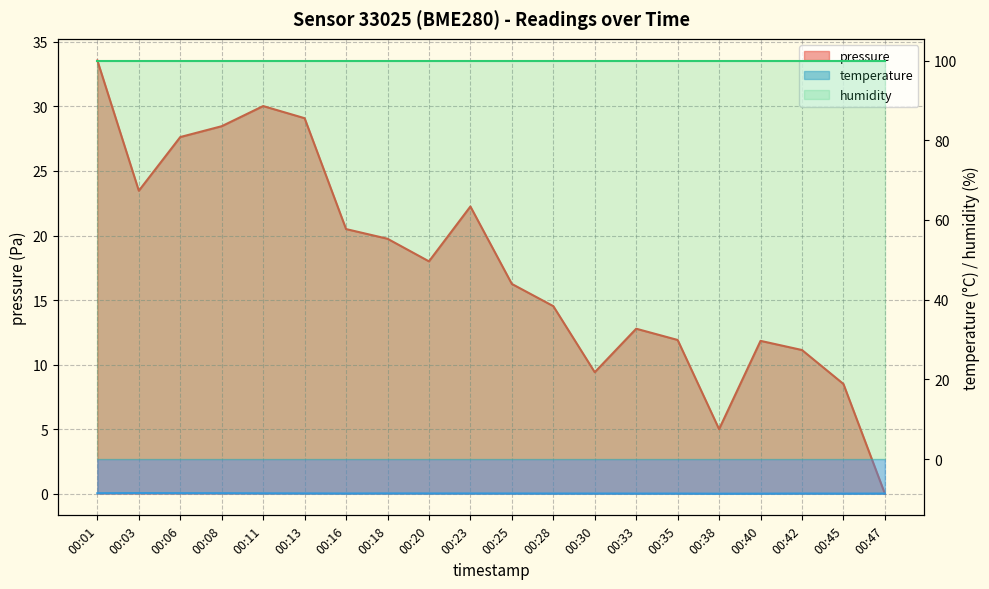

At which label is temperature closest to -8?

00:03